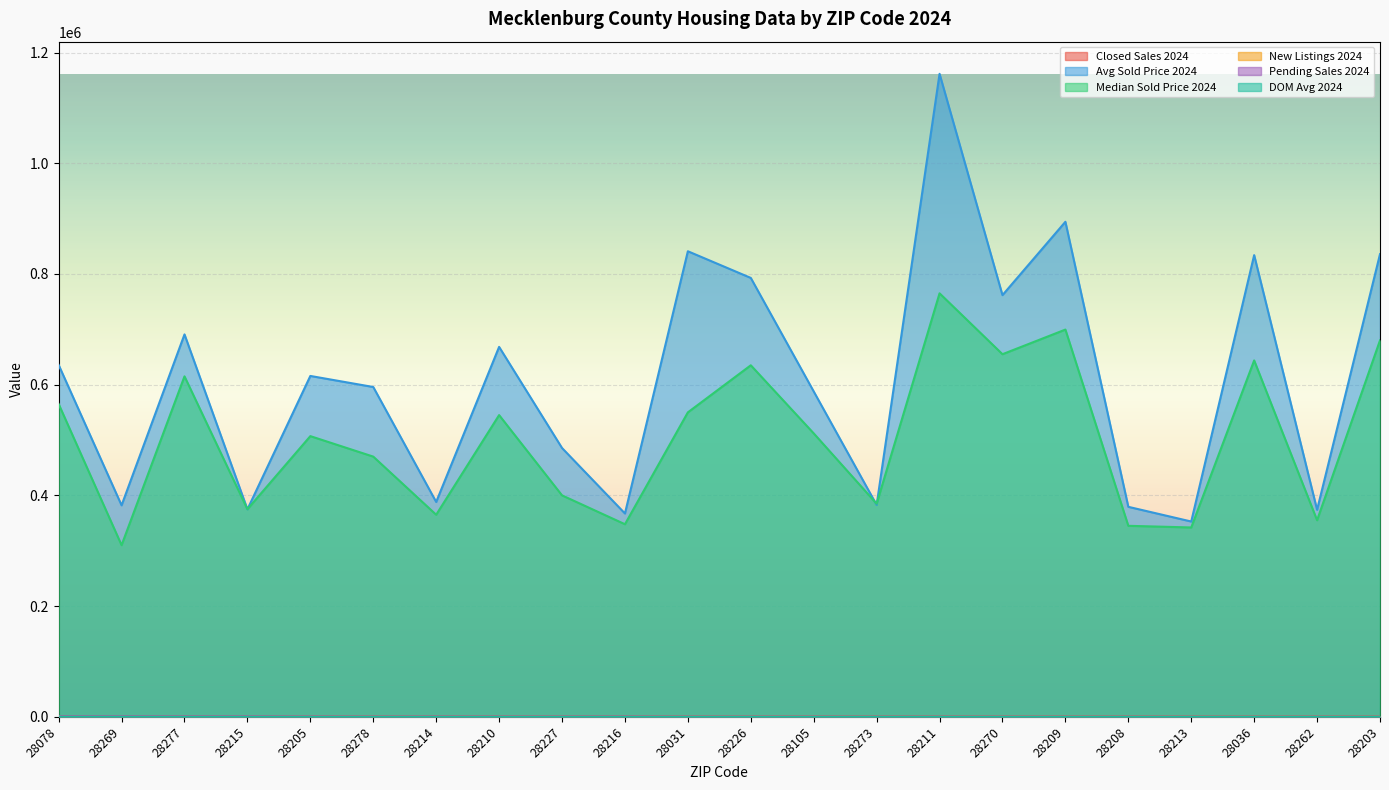

Is it true that Avg Sold Price 2024 equals 87334 at 28213?

False